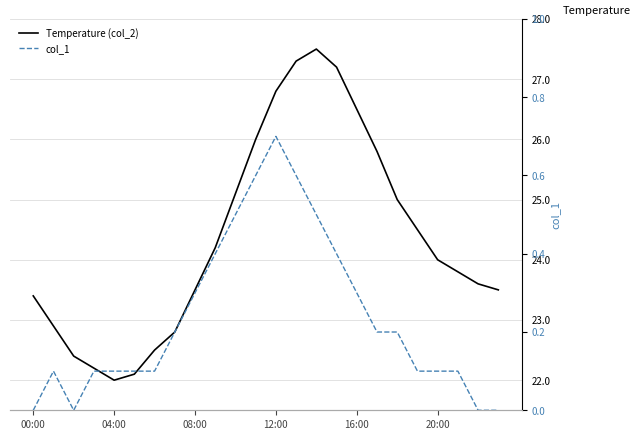

What is the lowest value of the Temperature (col_2) series?

22.0